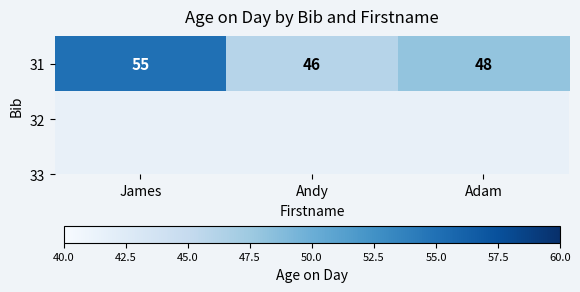

How many data points are less than 48?

1